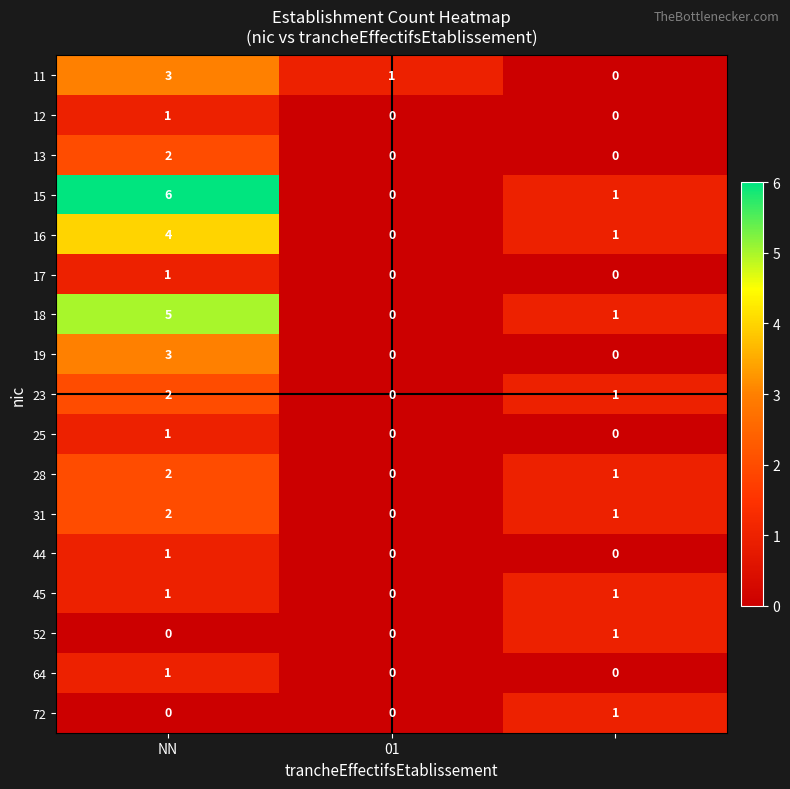

What is the highest value of the 15 series?

6